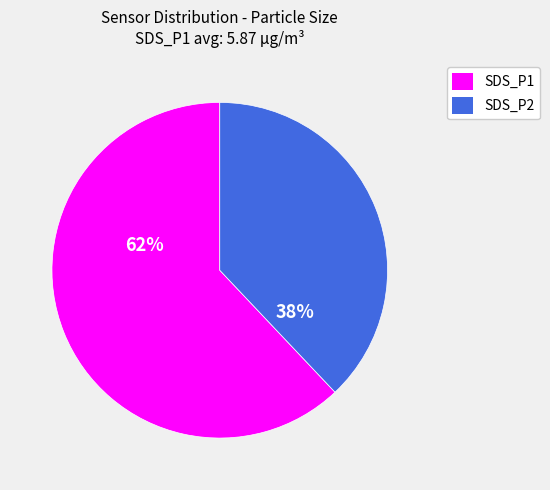

To the nearest percent, what percentage of the pie is SDS_P1?

62%